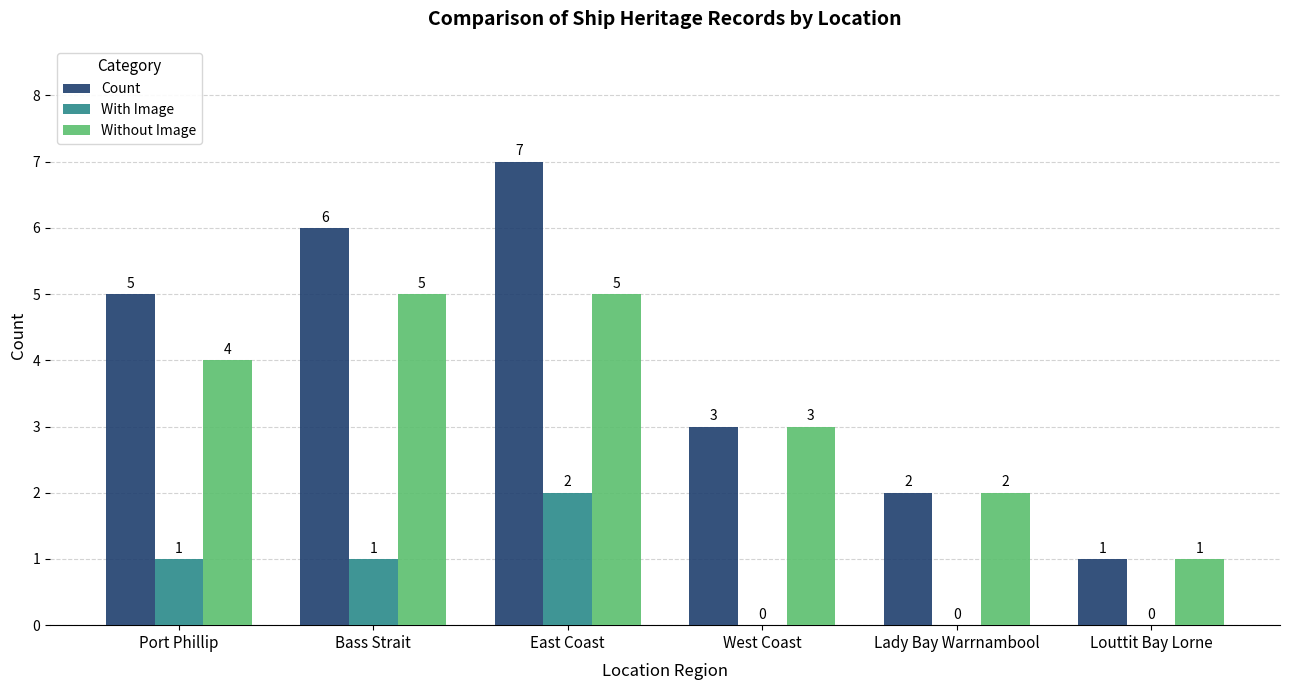

Count the number of categories in the chart.

6